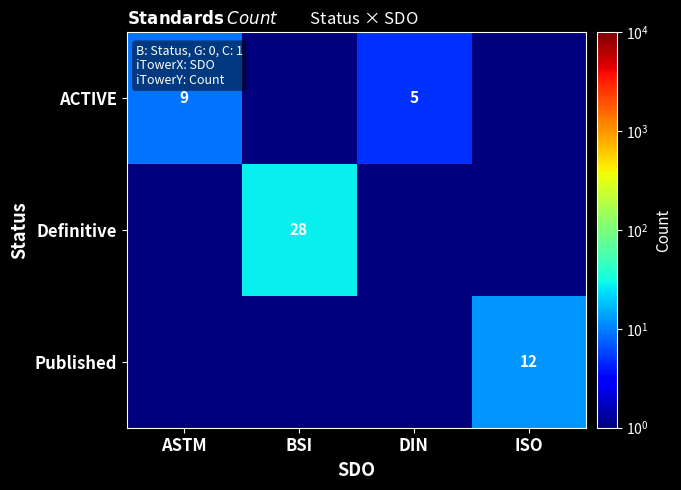

The ACTIVE series shows 1.3 at DIN. True or false?

False